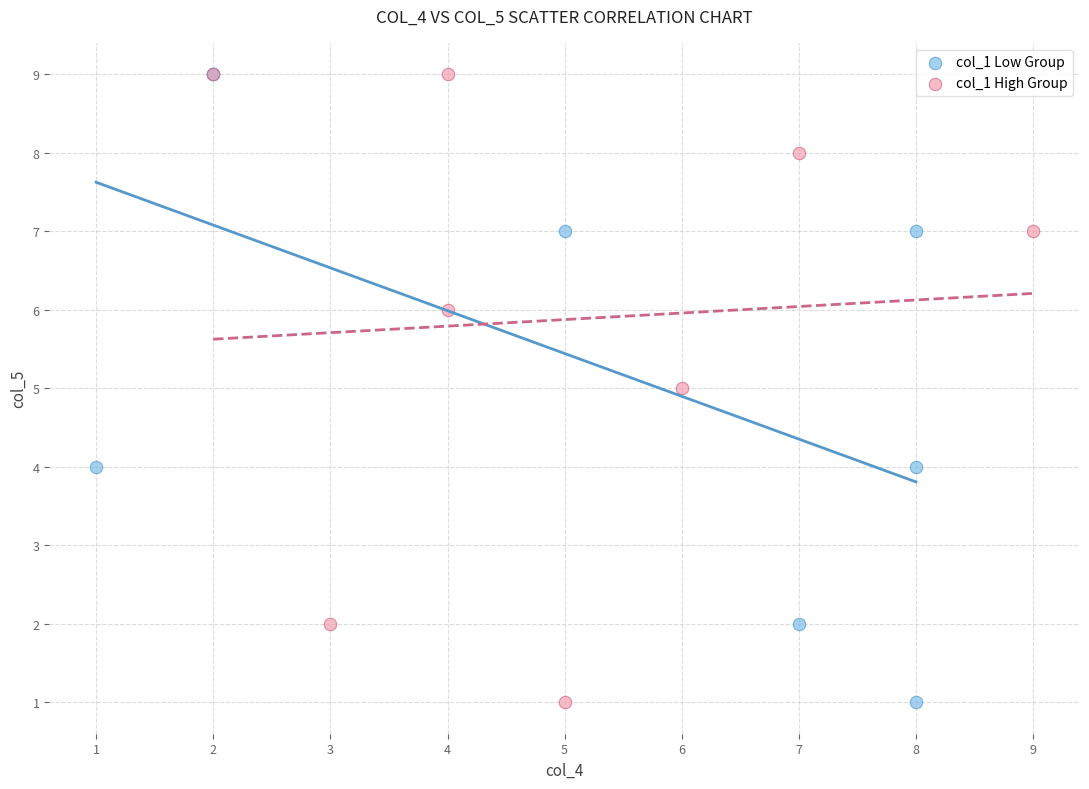

What are all the series names shown in the legend?

col_1 Low Group, col_1 High Group